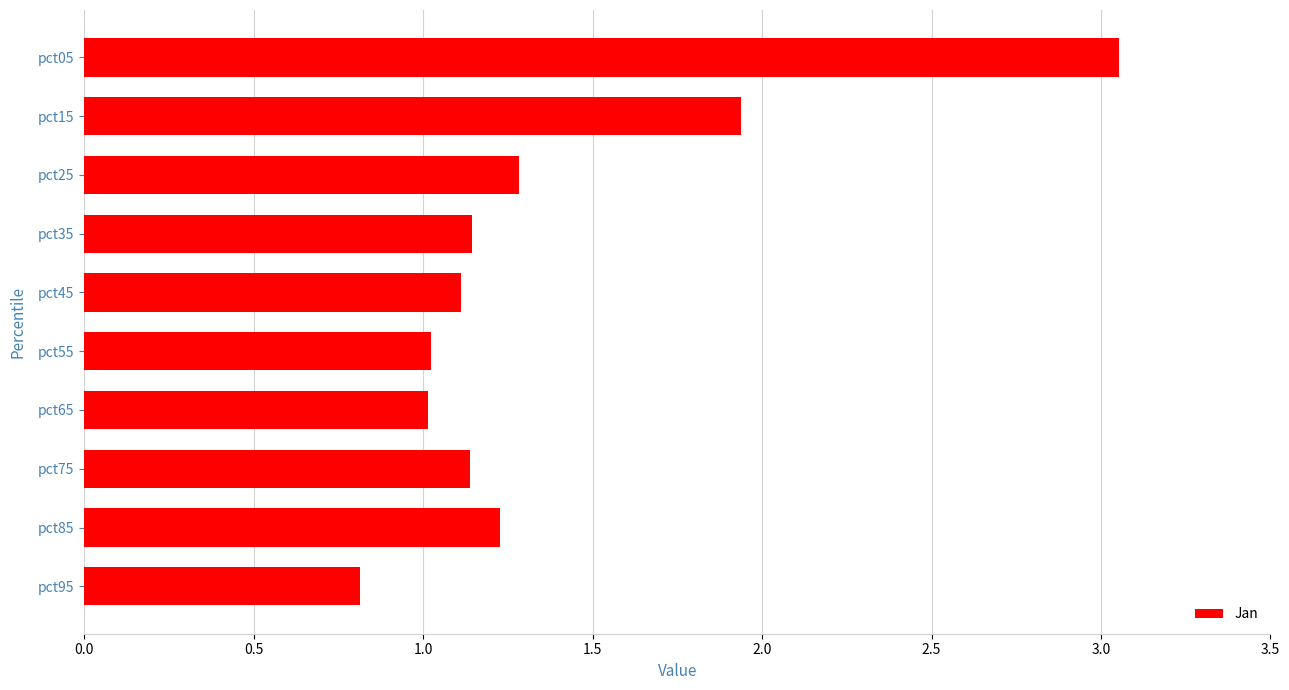

What is the sum of all values?

13.7